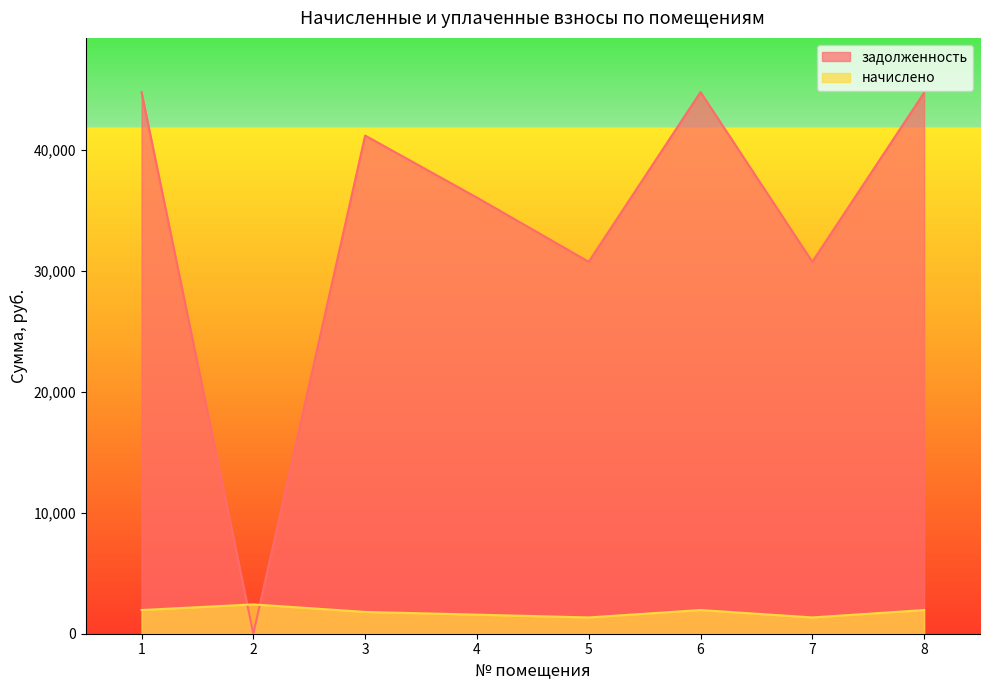

Reading right to left, extract all data points from this chart.

задолженность: 8=44706.4	7=30737.3	6=44761.3	5=30737.3	4=36039.2	3=41166.0	2=0.0	1=44761.3
начислено: 8=1954.8	7=1344.0	6=1957.2	5=1344.0	4=1575.8	3=1800.0	2=2424.0	1=1957.2